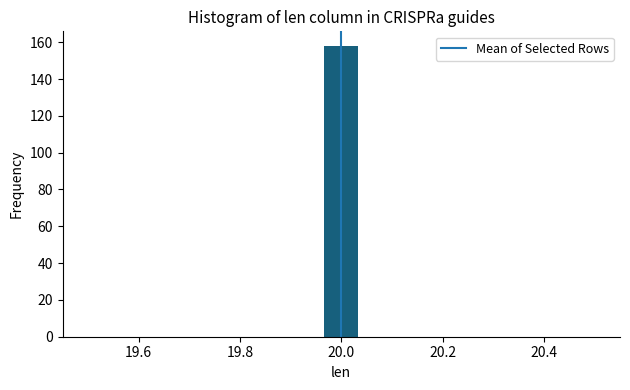

Around what value on the x-axis is the tallest bar? Give the approximate position of its centre, as read against the axis.

20.00